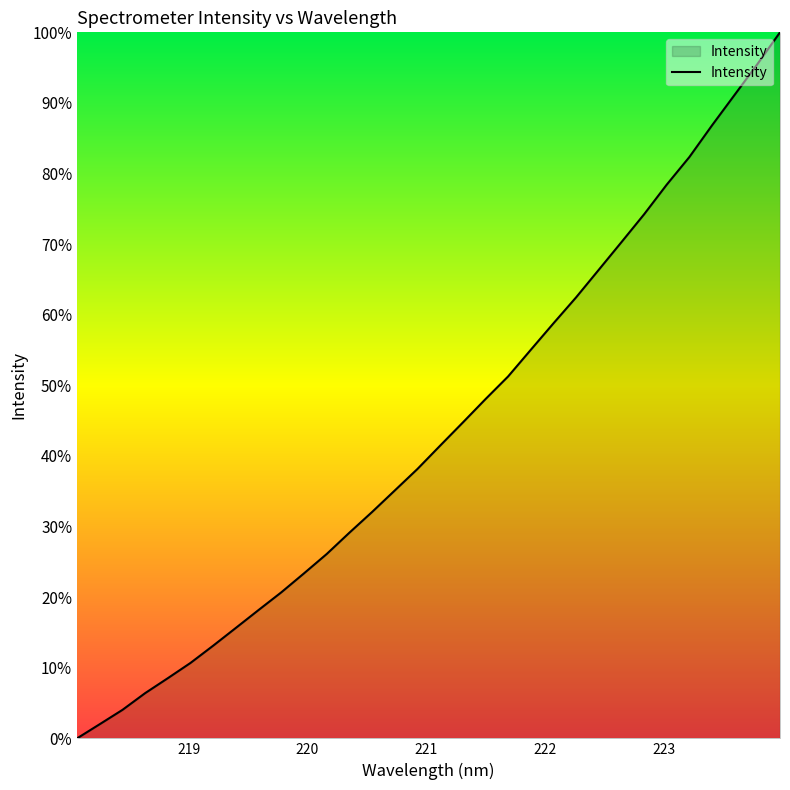

Reading left to right, transcribe all the data shown in this chart.

0.0	2.0	4.0	6.4	8.5	10.7	13.1	15.7	18.2	20.7	23.4	26.1	29.1	32.1	35.1	38.2	41.5	44.7	48.0	51.3	55.0	58.8	62.5	66.4	70.3	74.2	78.4	82.3	86.8	91.2	95.5	100.0